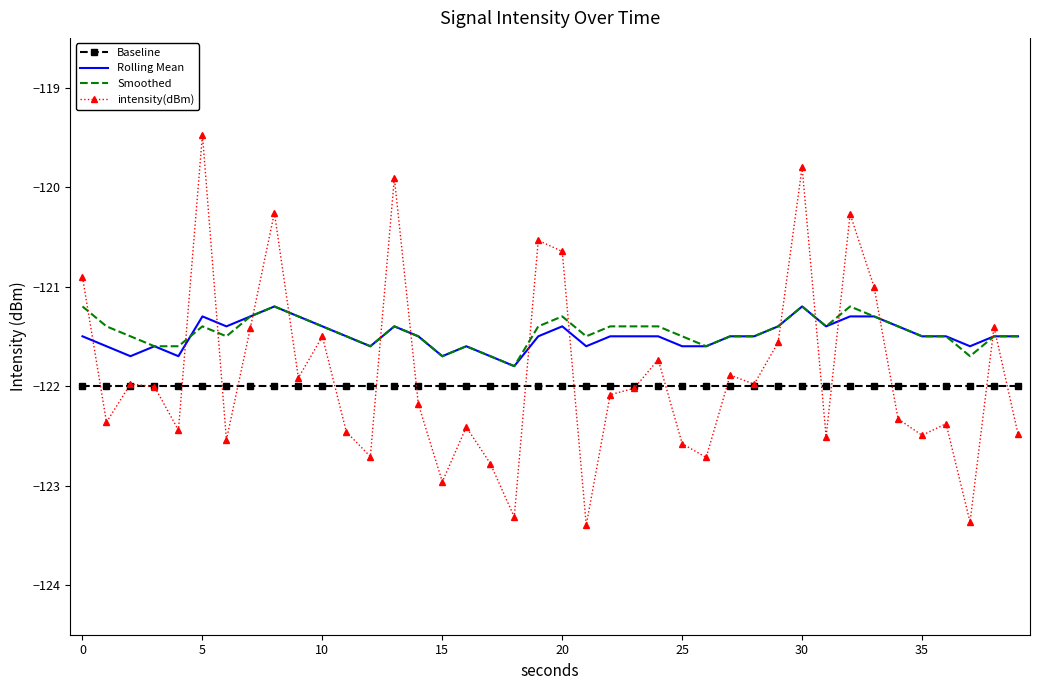

True or false: intensity(dBm) and Smoothed cross at least once.

True